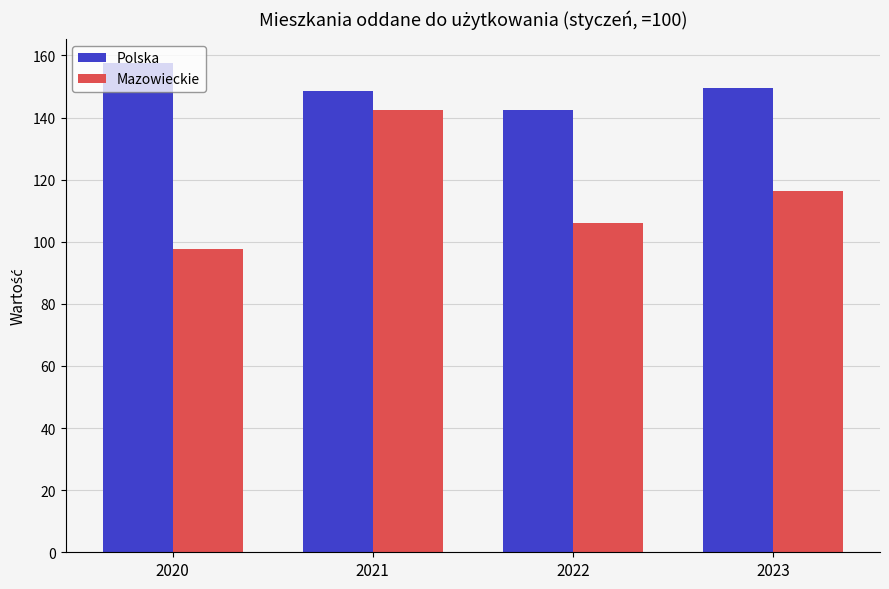

What is the average value of the Polska series?

149.5